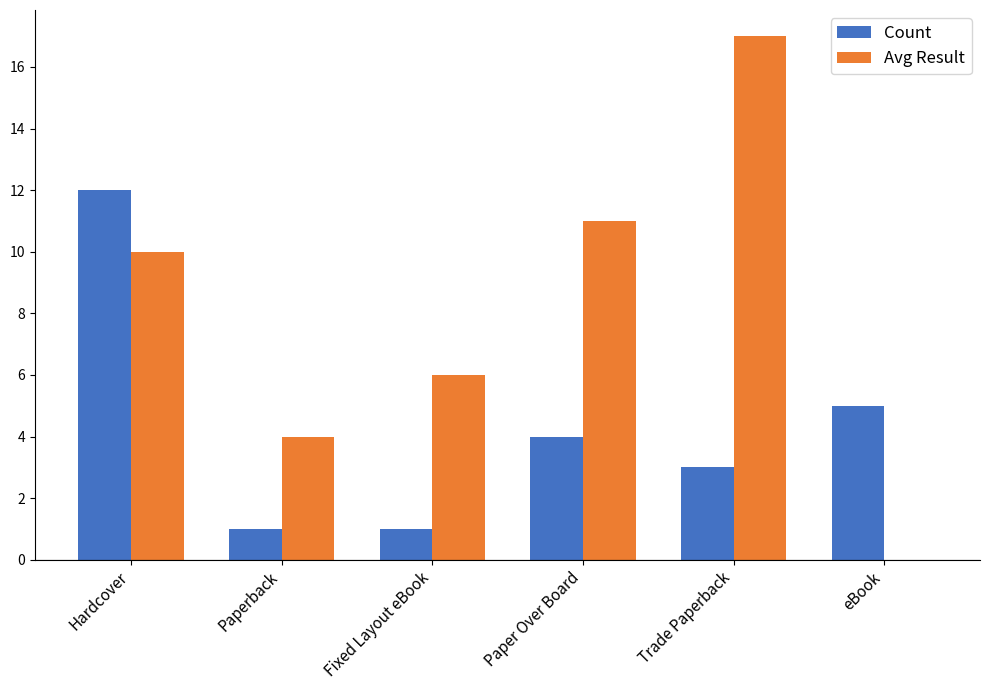

What is the sum of the Avg Result values at Paperback and Hardcover?

14